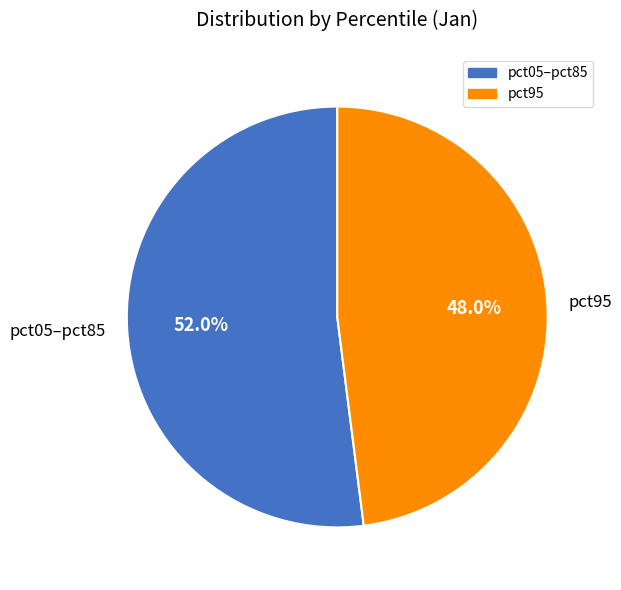

Which category has the smallest portion of the pie?

pct95